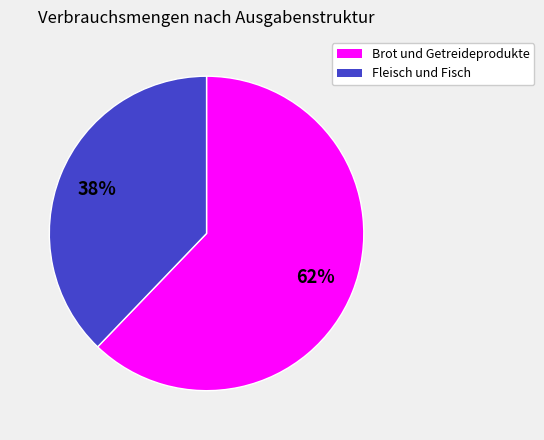

Is there a majority slice in this chart?

Yes